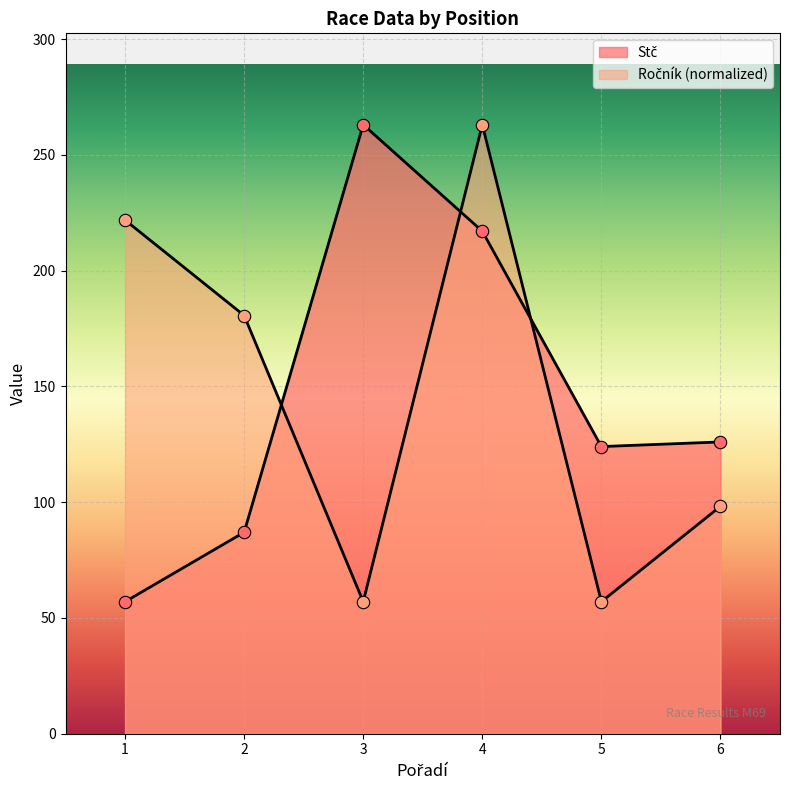

What is the total value across all series at 2?

267.6